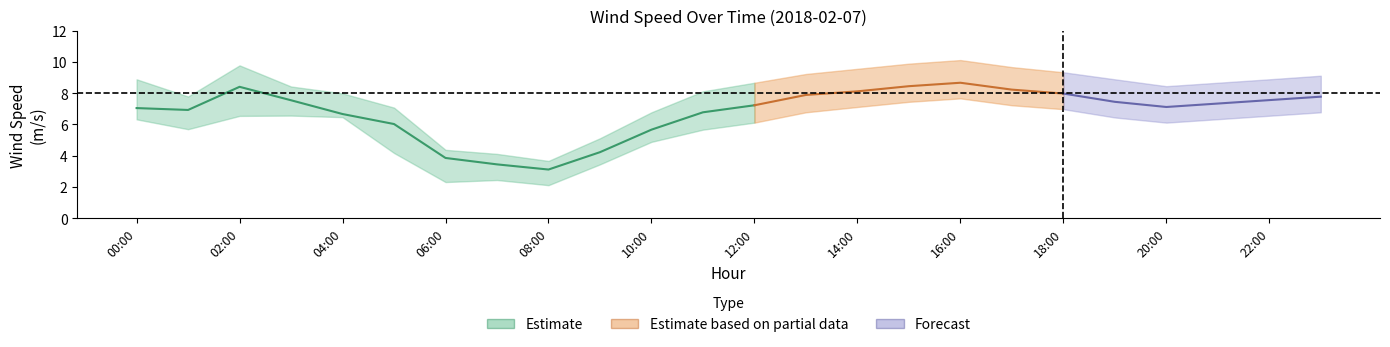

Is the value of wind_spd_avg at 03:00 greater than the value of wind_spd_gust at 18:00?

No